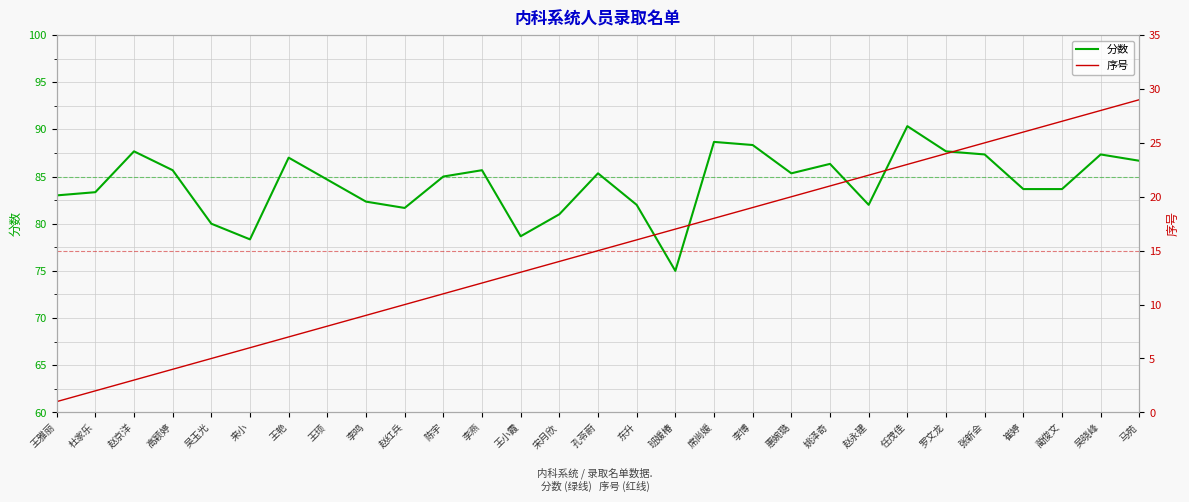

List the series in order of their peak value, highest first.

分数, 序号